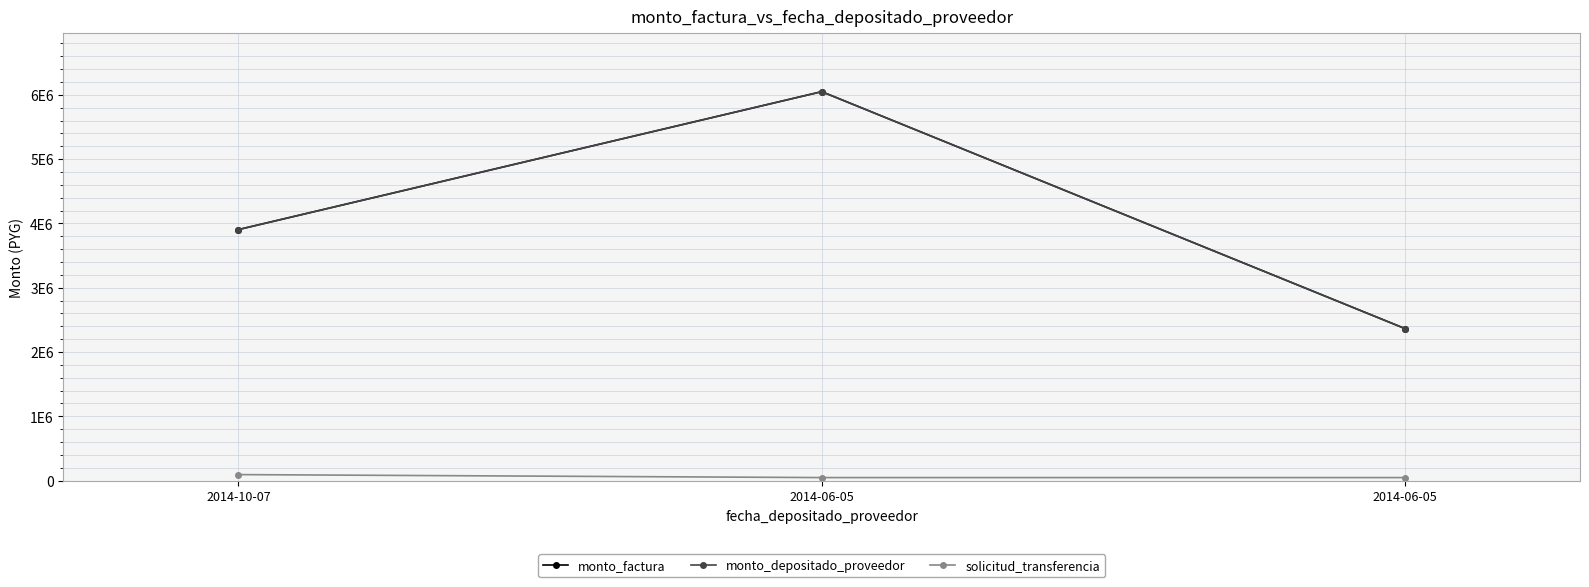

What is the difference between the maximum and minimum values in the monto_depositado_proveedor series?

3685000